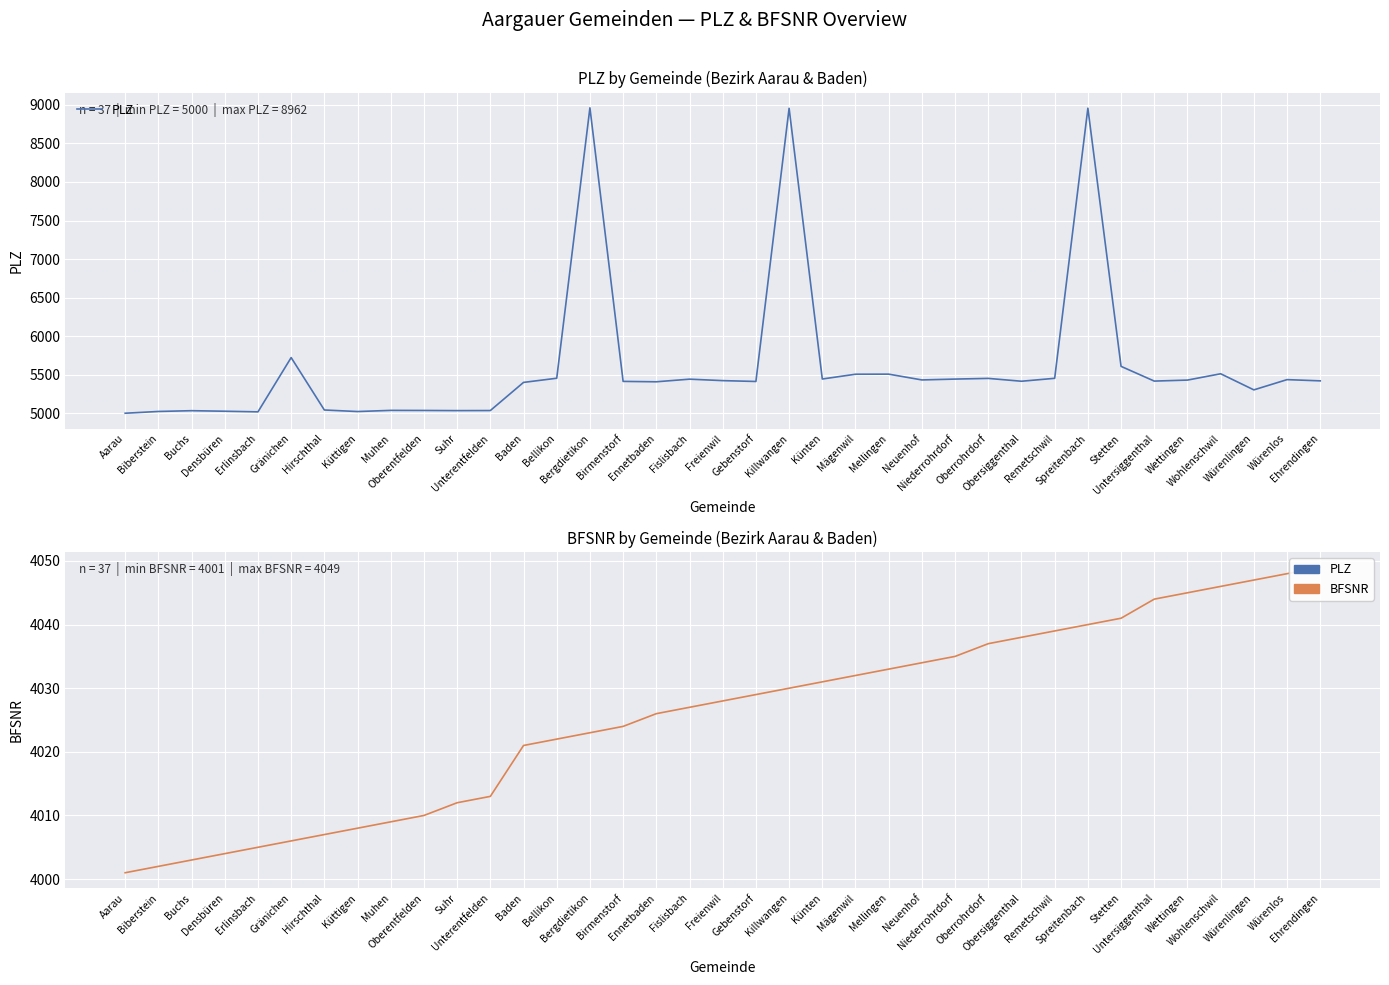

What is the difference between the highest and lowest values at Killwangen?

4926